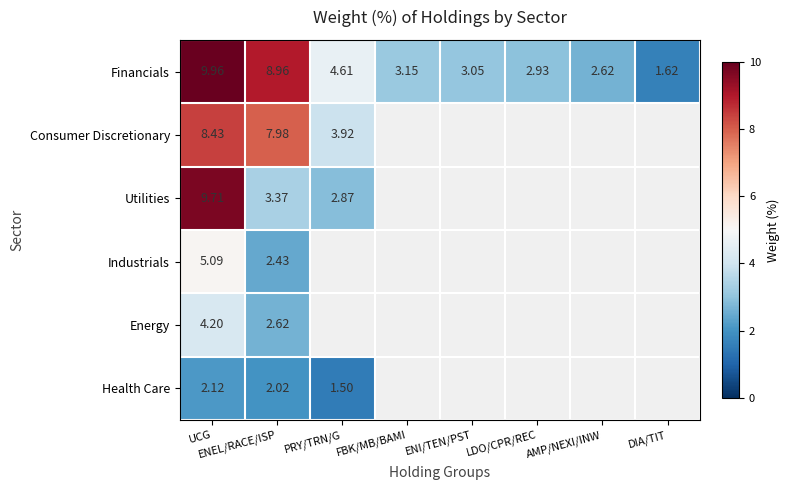

At which label is Financials closest to 5?

PRY/TRN/G